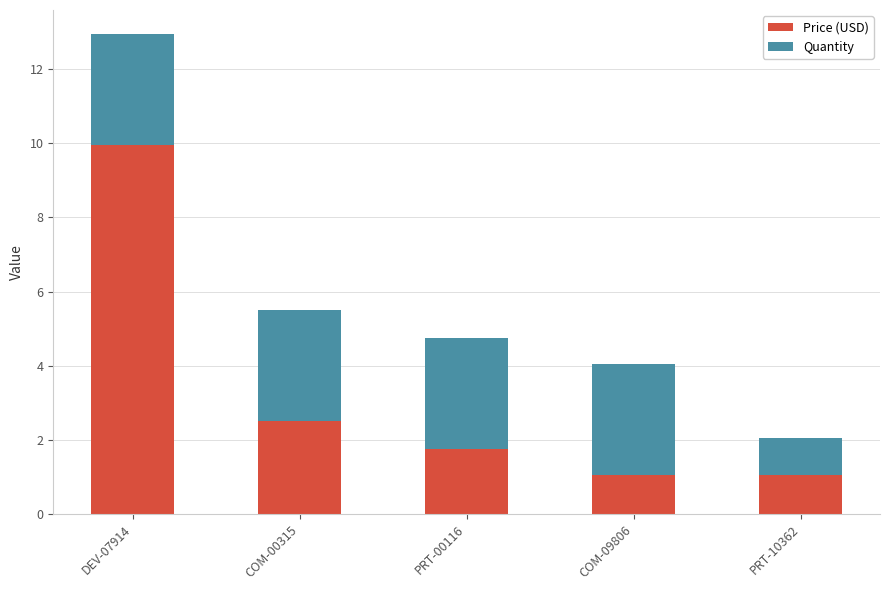

Are the bars grouped side by side (vs. stacked)?

No